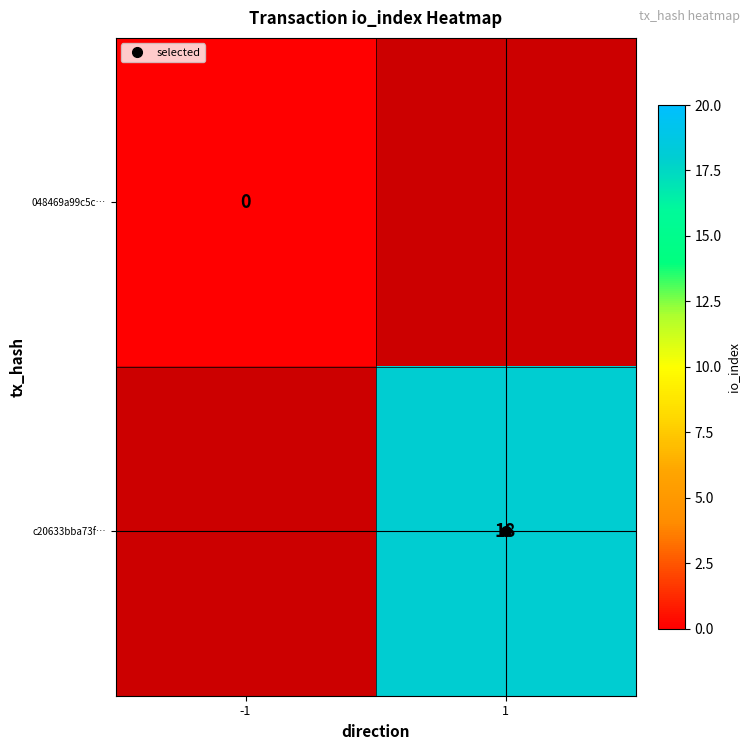

Read the c20633bba73f… value at 1.

18.0